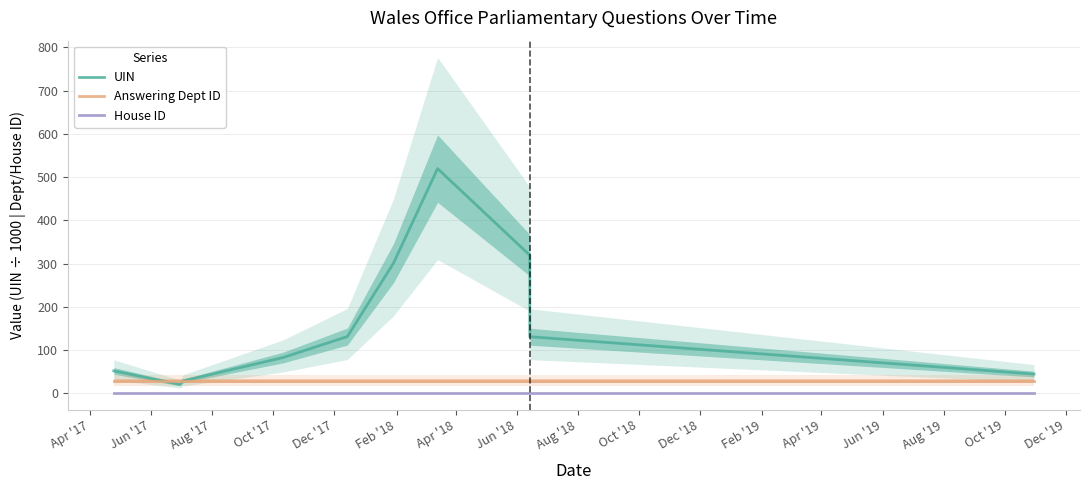

How many lines are shown in the chart?

3